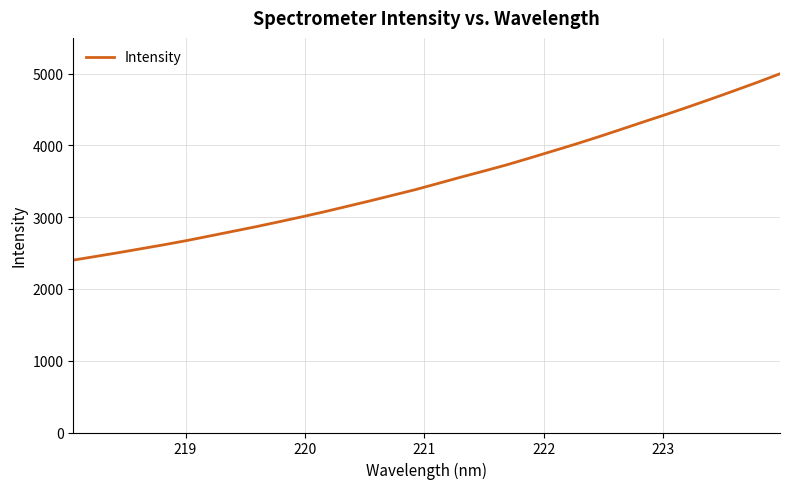

True or false: there are more than 2 points higher than both neighbors.

False